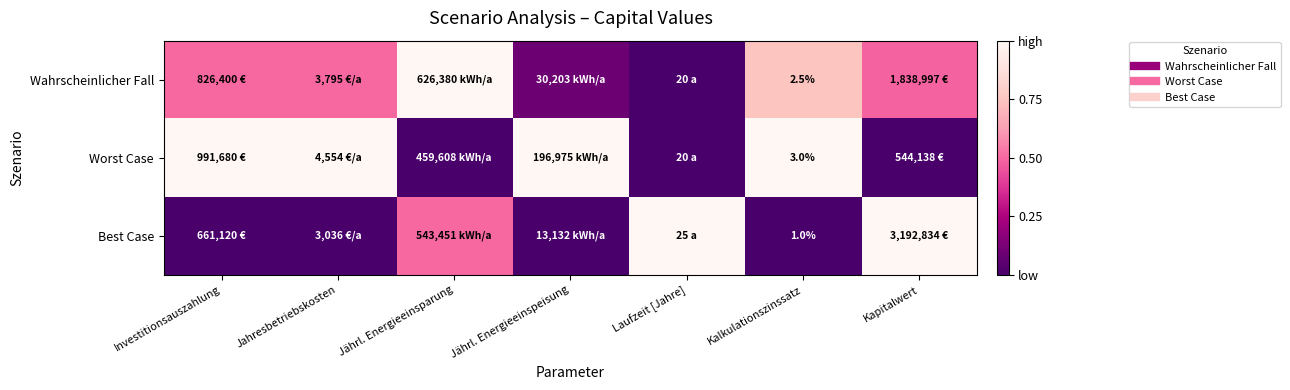

At which category does the chart reach its minimum across all series?

Laufzeit [Jahre]